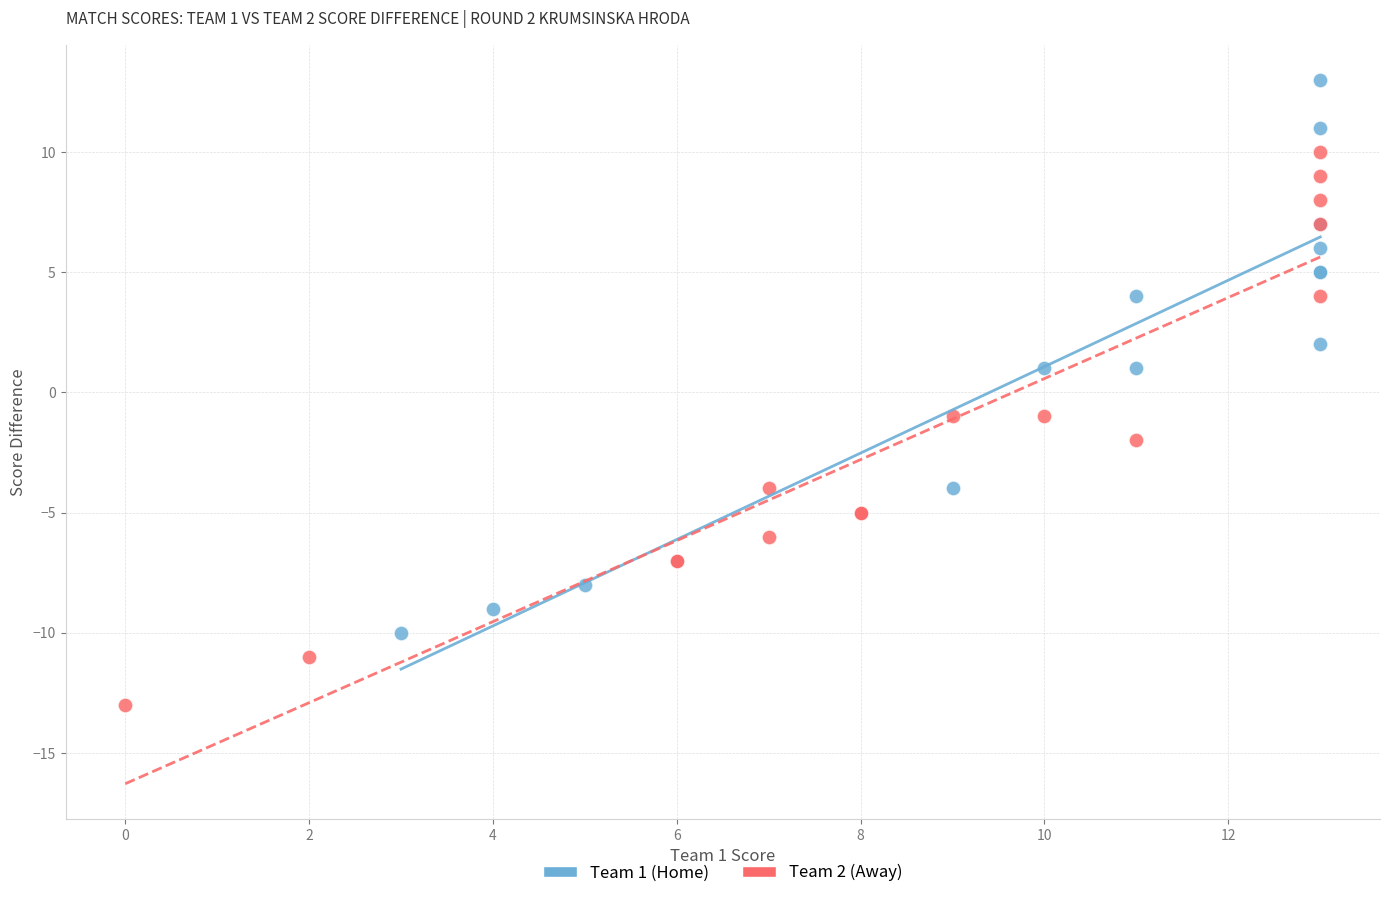

Which series reaches the minimum Y coordinate?

Team 2 (Away)